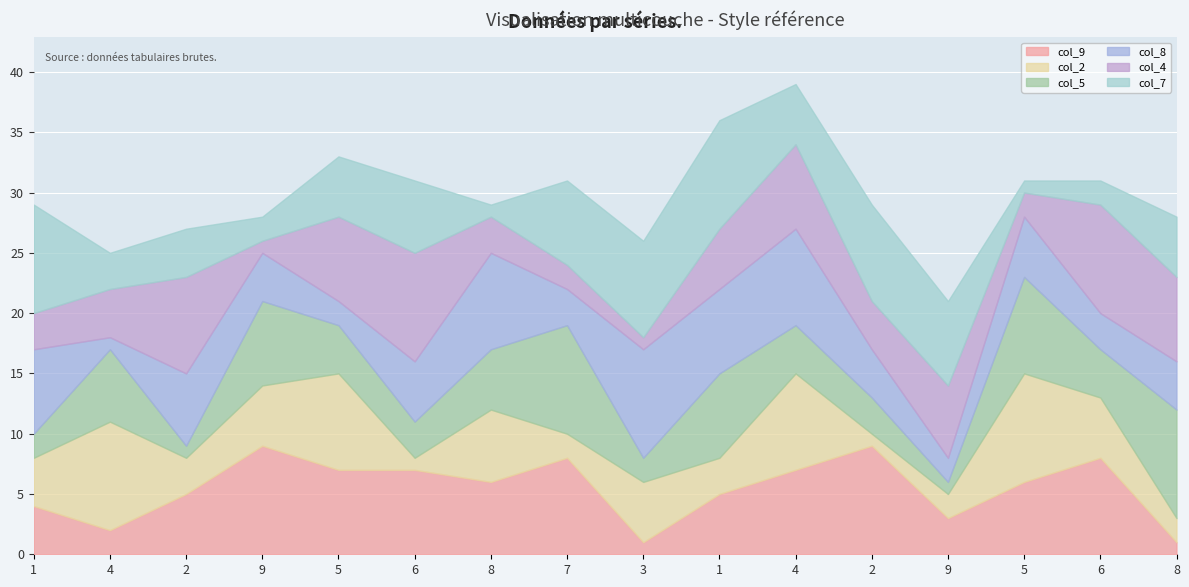

Reading left to right, what are all the values shown in this chart?

col_9: 4	2	5	9	7	7	6	8	1	5	7	9	3	6	8	1
col_2: 4	9	3	5	8	1	6	2	5	3	8	1	2	9	5	2
col_5: 2	6	1	7	4	3	5	9	2	7	4	3	1	8	4	9
col_8: 7	1	6	4	2	5	8	3	9	7	8	4	2	5	3	4
col_4: 3	4	8	1	7	9	3	2	1	5	7	4	6	2	9	7
col_7: 9	3	4	2	5	6	1	7	8	9	5	8	7	1	2	5